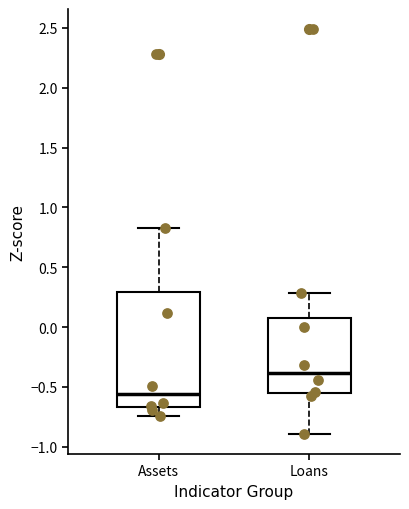

Reading left to right, transcribe this box plot: for each box, give where its median line is, the range the box spans, and where its two whiskers end, as read against the y-axis. The values are not printed on the chart, so give them approximately, as read against the axis.

Assets: median -0.55, box -0.65 to 0.30, whiskers -0.75 to 0.80
Loans: median -0.40, box -0.55 to 0.05, whiskers -0.90 to 0.30